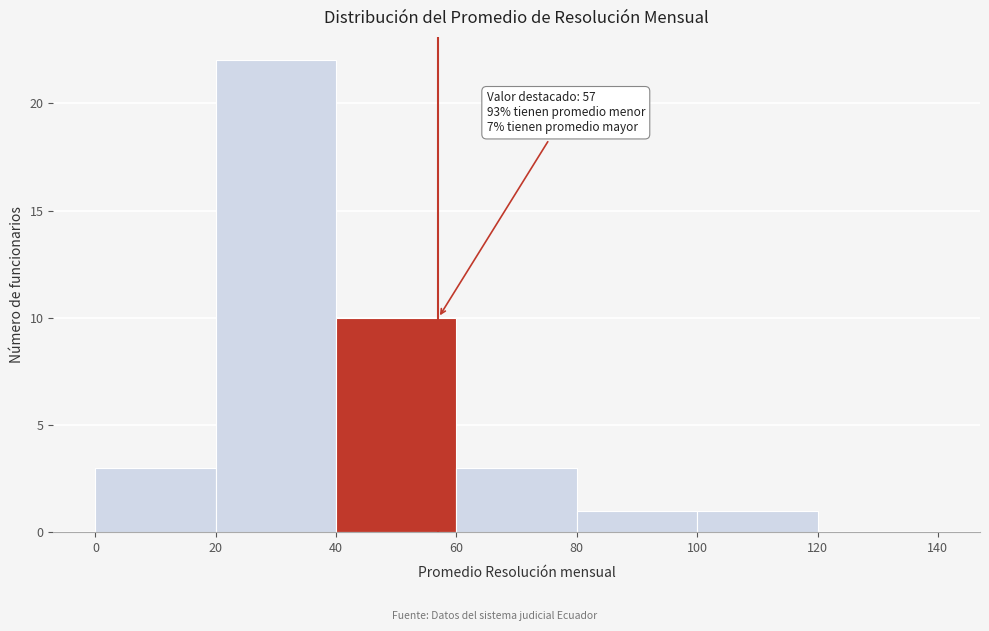

Which range on the x-axis has the tallest bar?

20 to 40